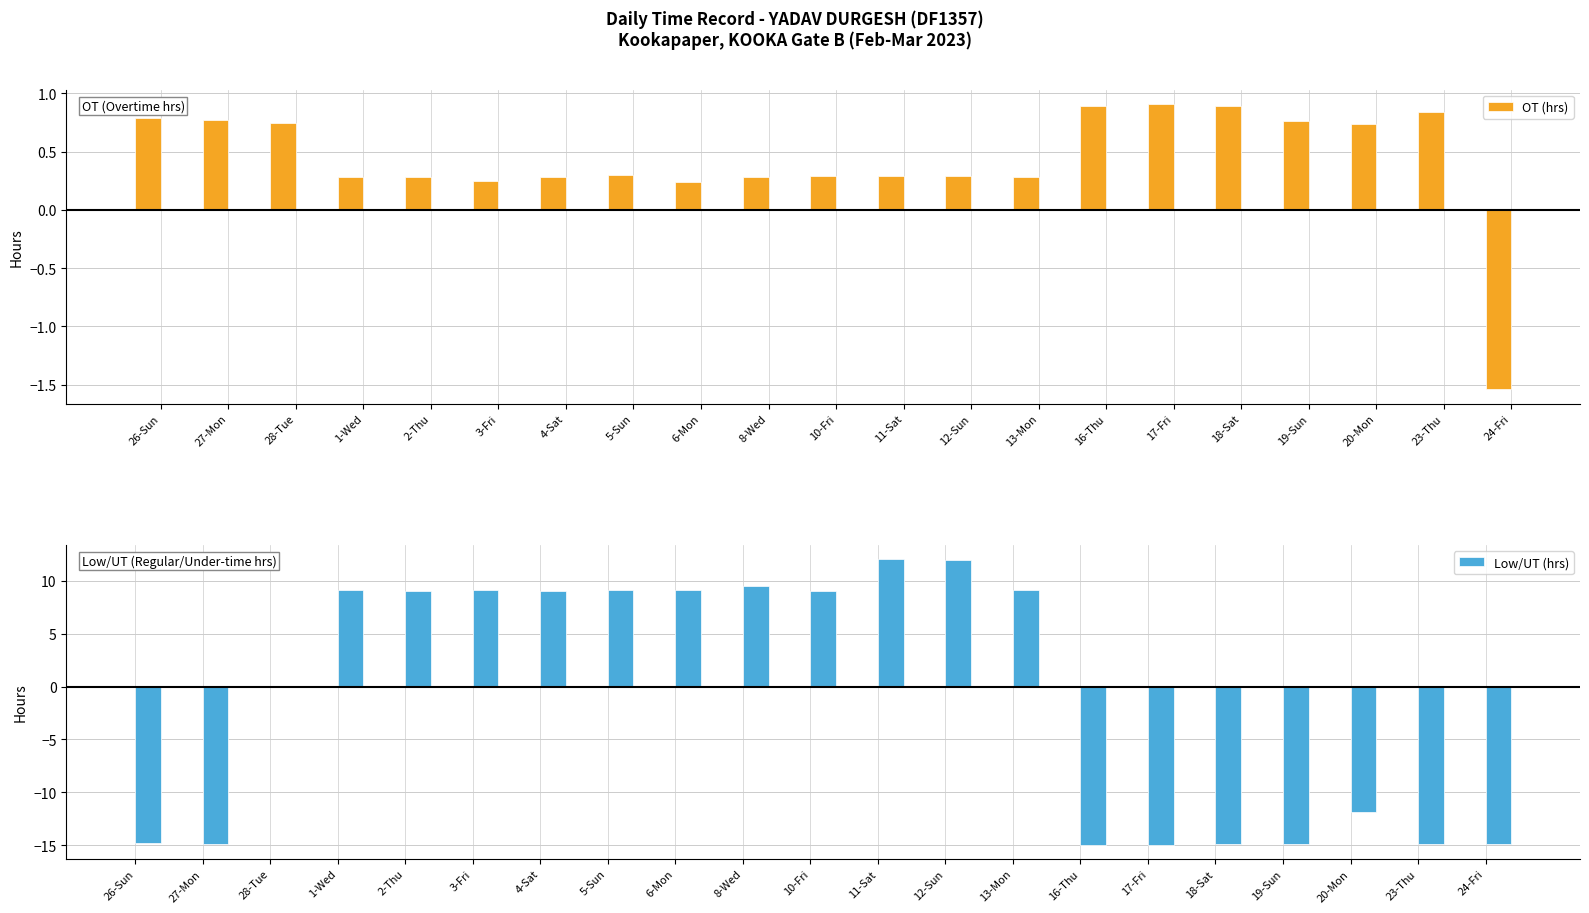

Is it true that Low/UT (hrs) equals 12.1 at 11-Sat?

True